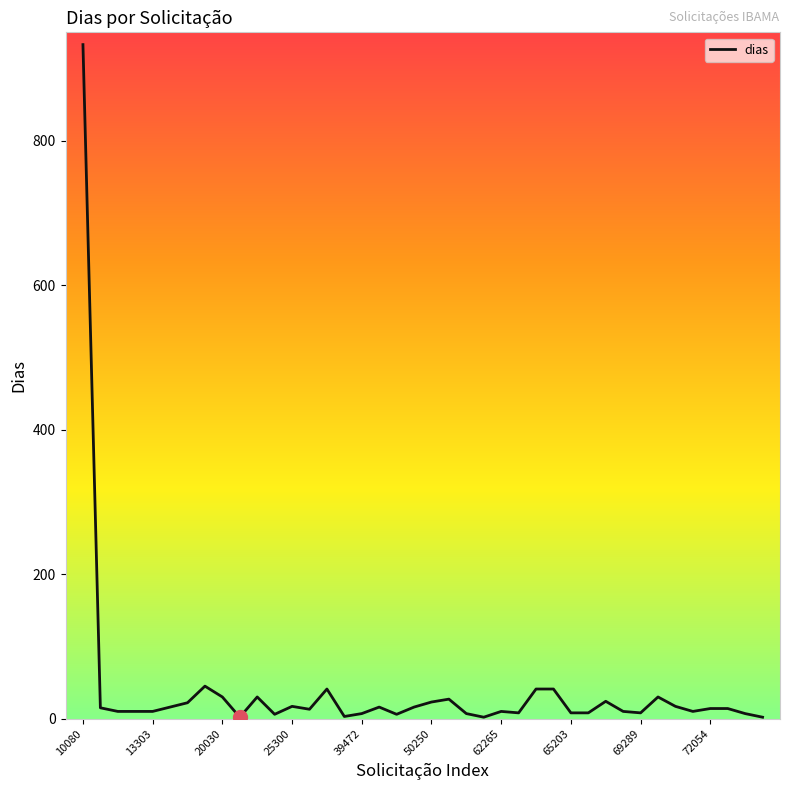

What is the difference between the maximum and minimum values?

931